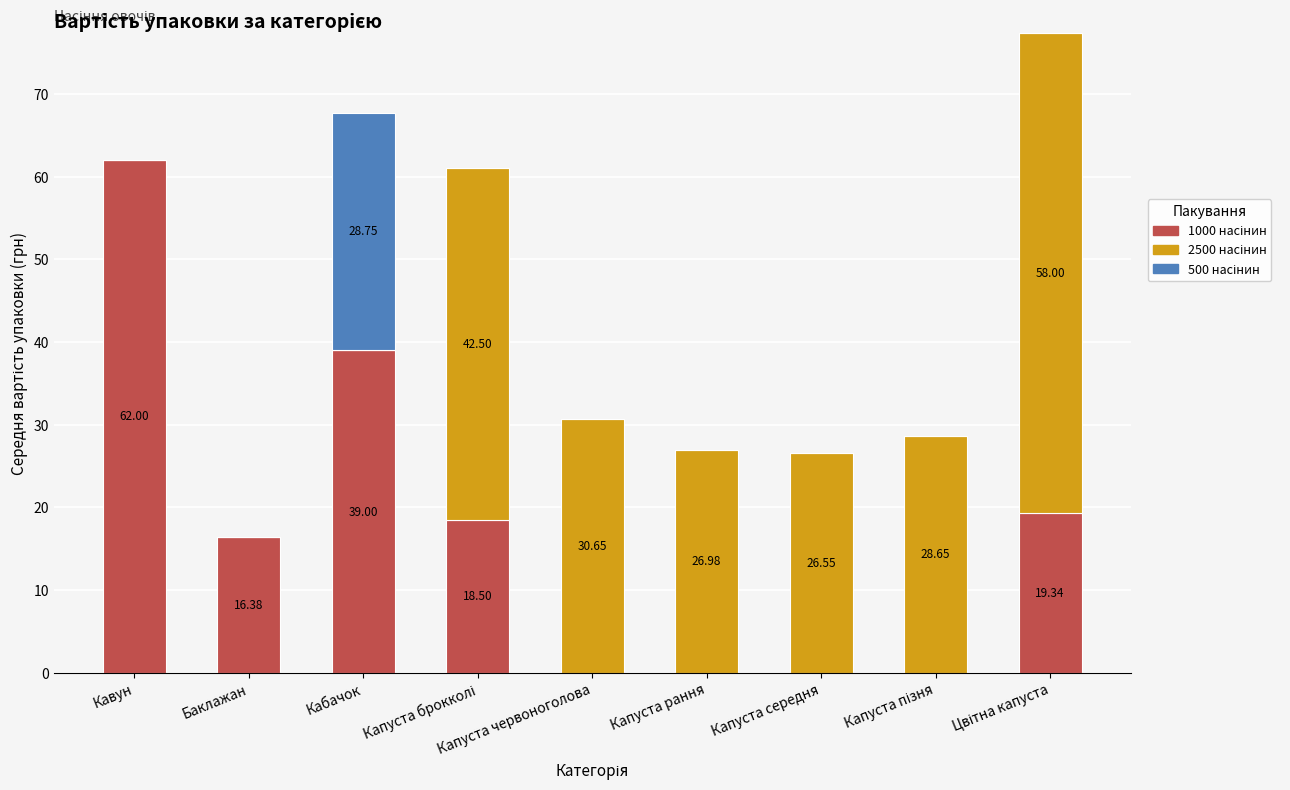

What is the total value across all series at Кавун?

62.0